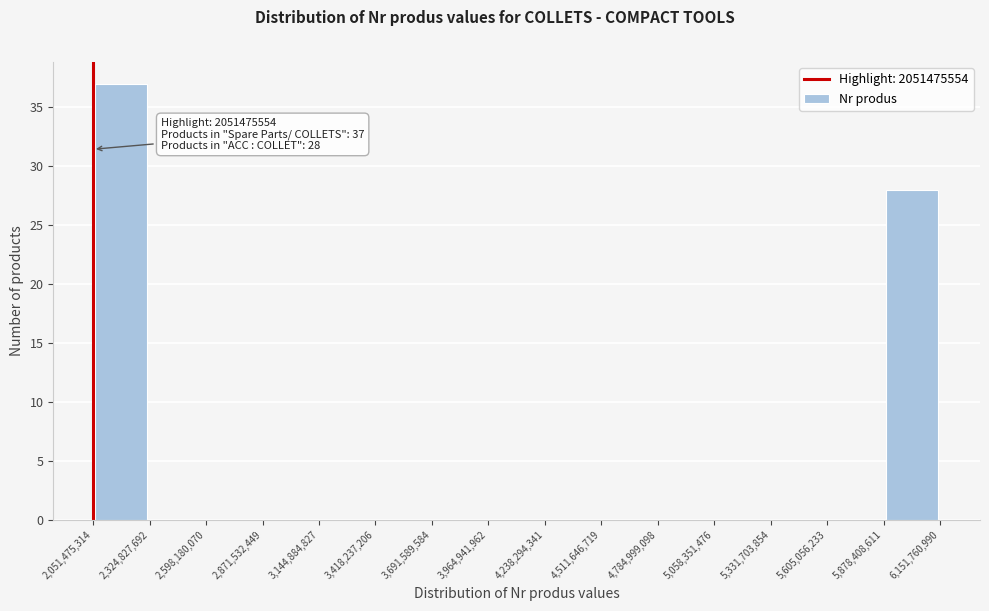

Over which range of the x-axis is the bar tallest?

2,051,475,314 to 2,324,827,692